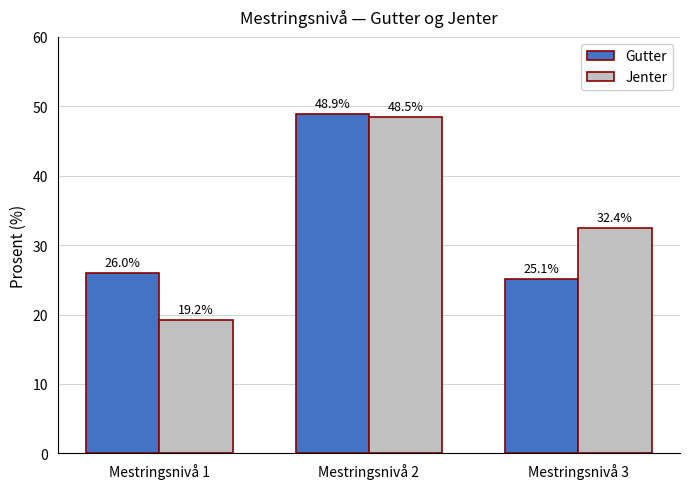

What is the spread (max minus min) of values at Mestringsnivå 2?

0.4